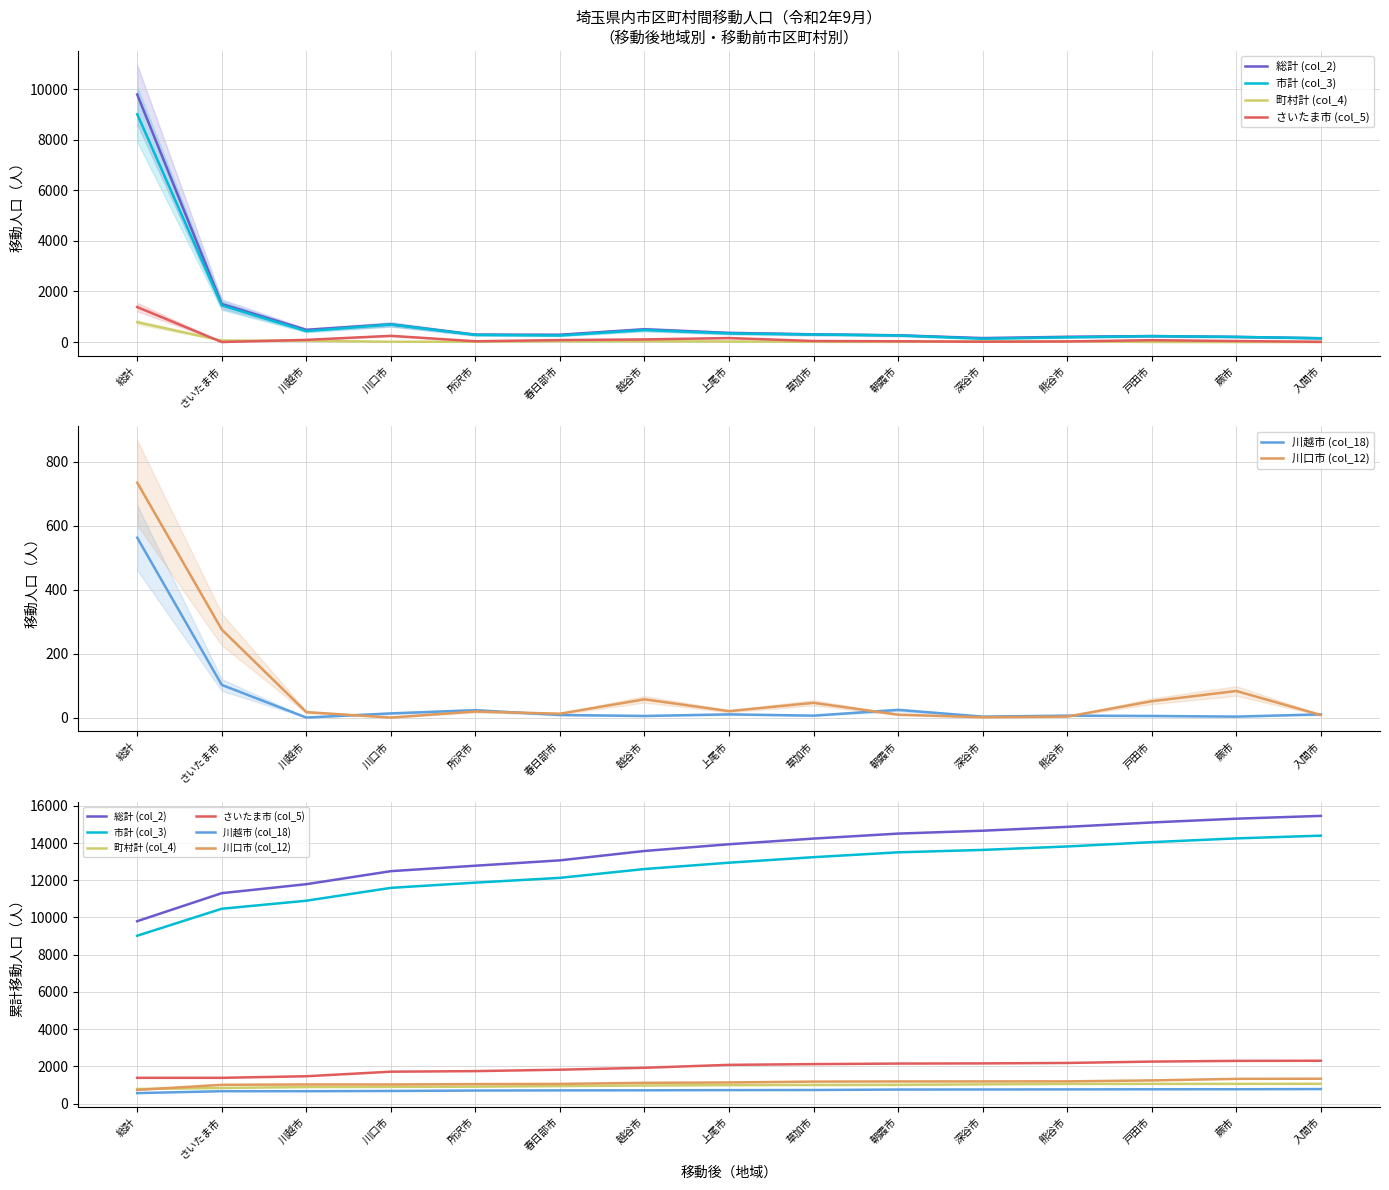

At which category is the sum across all series the highest?

入間市